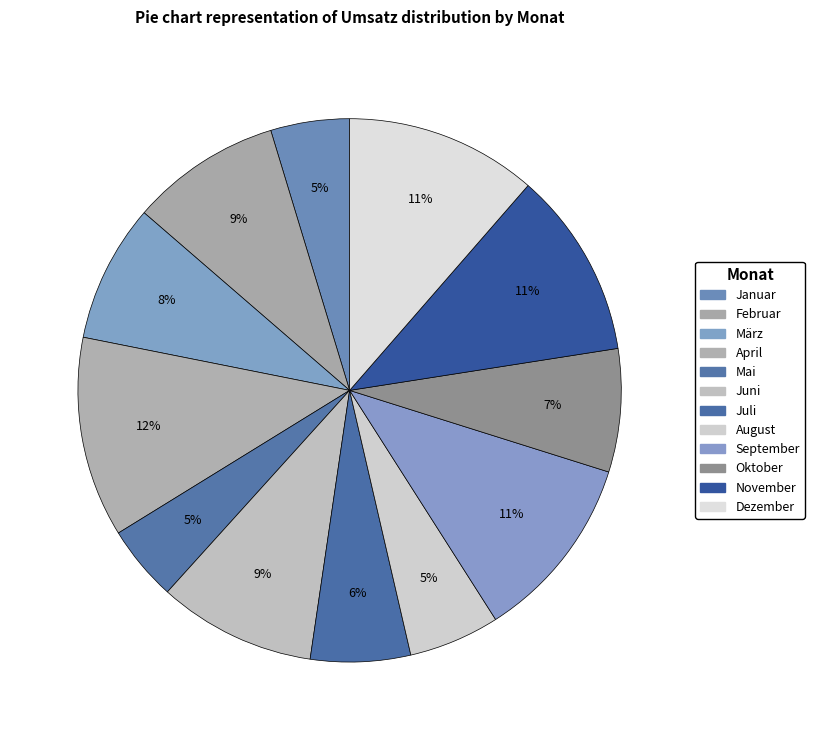

What percentage is the Juli slice, to the nearest percent?

6%